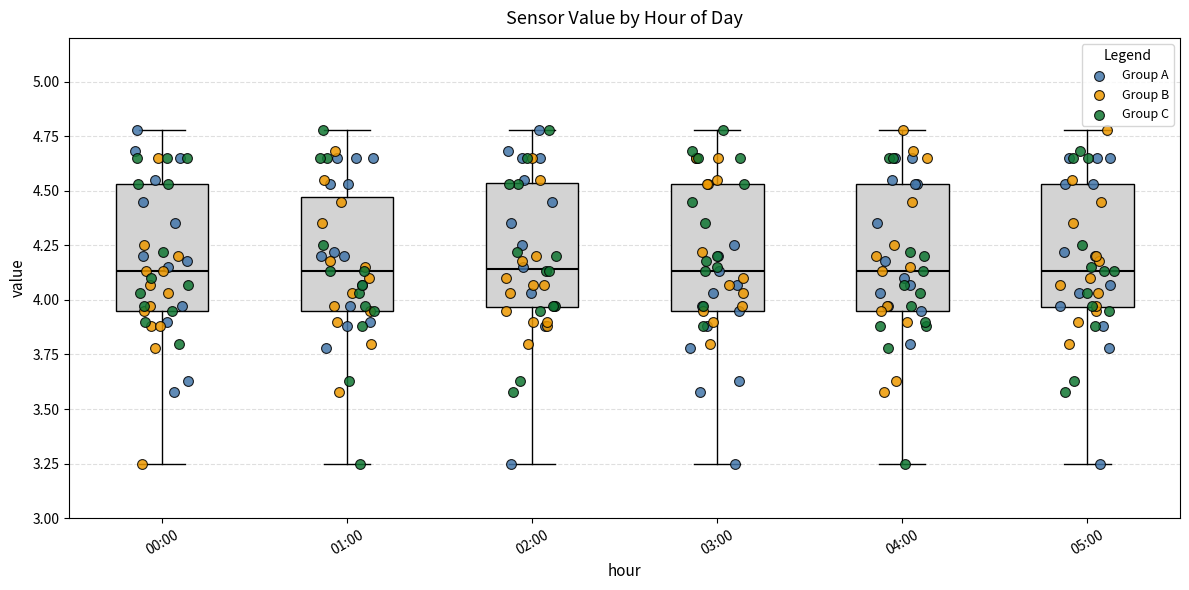

Reading left to right, read every box against the y-axis: the position of its median line, the range the box covers, and the ends of its whiskers. The values are not printed on the chart, so give them approximately, as read against the axis.

00:00: median 4.15, box 3.95 to 4.55, whiskers 3.25 to 4.80
01:00: median 4.15, box 3.95 to 4.45, whiskers 3.25 to 4.80
02:00: median 4.15, box 3.95 to 4.55, whiskers 3.25 to 4.80
03:00: median 4.15, box 3.95 to 4.55, whiskers 3.25 to 4.80
04:00: median 4.15, box 3.95 to 4.55, whiskers 3.25 to 4.80
05:00: median 4.15, box 3.95 to 4.55, whiskers 3.25 to 4.80